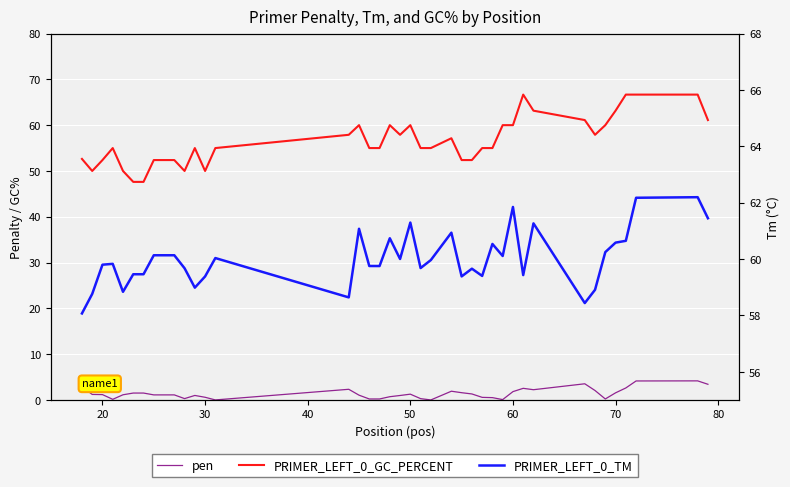

Rank the series by their maximum value, from lowest to highest.

pen, PRIMER_LEFT_0_TM, PRIMER_LEFT_0_GC_PERCENT